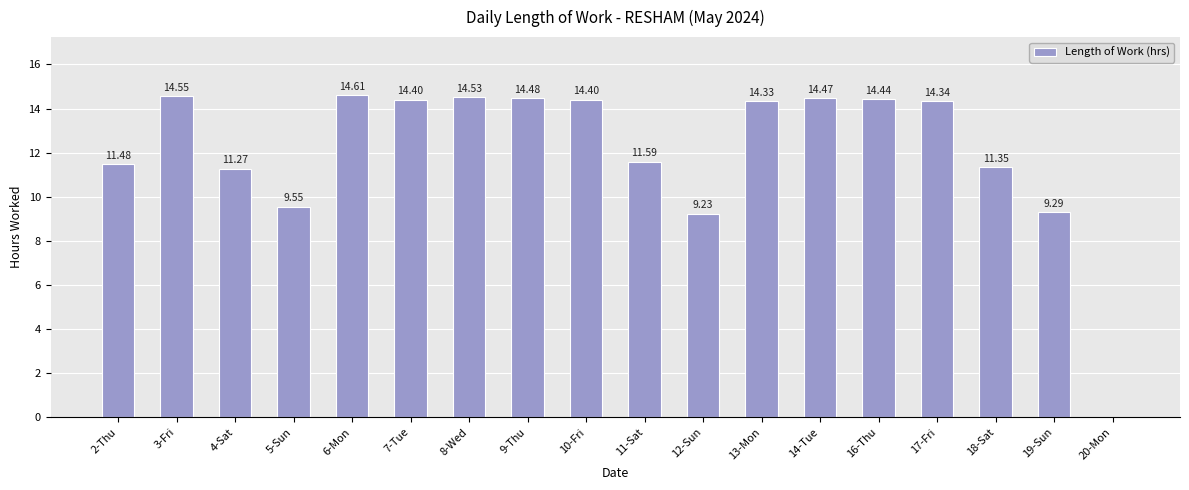

Between 20-Mon and 2-Thu, which is larger?

2-Thu